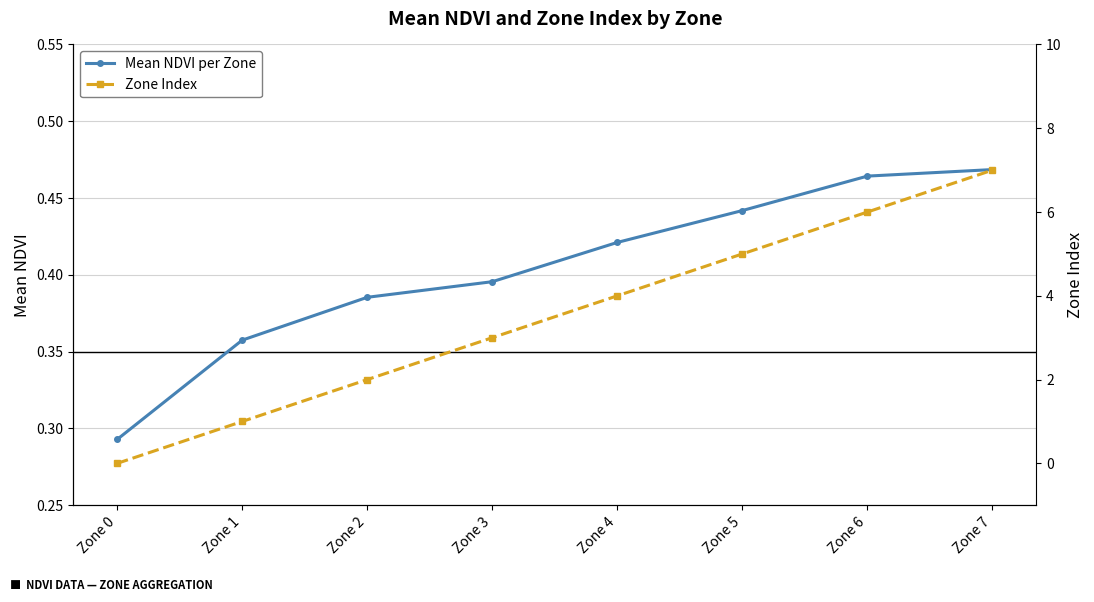

Reading right to left, list all the values displayed in this chart.

Mean NDVI per Zone: Zone 7=0.5	Zone 6=0.5	Zone 5=0.4	Zone 4=0.4	Zone 3=0.4	Zone 2=0.4	Zone 1=0.4	Zone 0=0.3
Zone Index: Zone 7=7.0	Zone 6=6.0	Zone 5=5.0	Zone 4=4.0	Zone 3=3.0	Zone 2=2.0	Zone 1=1.0	Zone 0=0.0